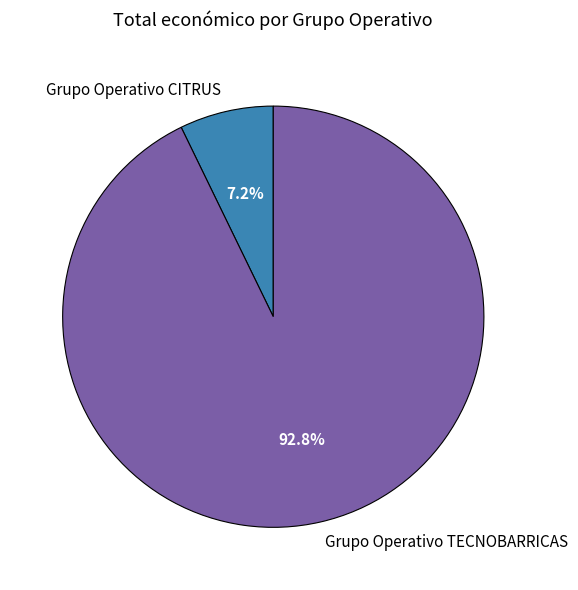

Count the number of slices in the pie.

2